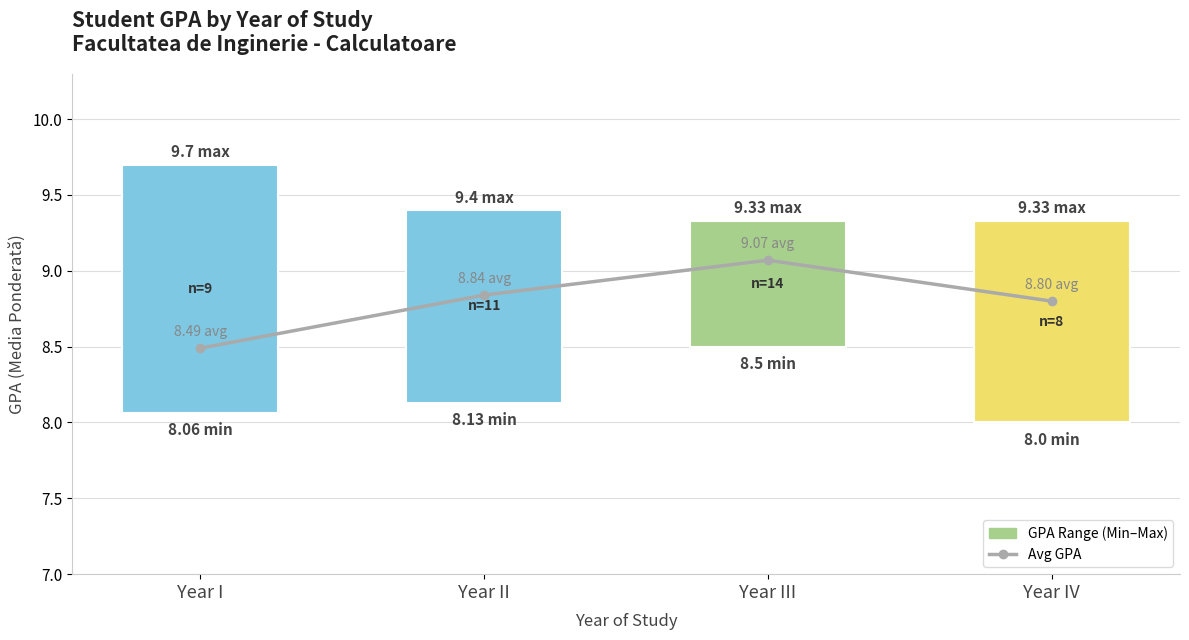

List the labels in order of Avg GPA value, largest first.

Year III, Year II, Year IV, Year I